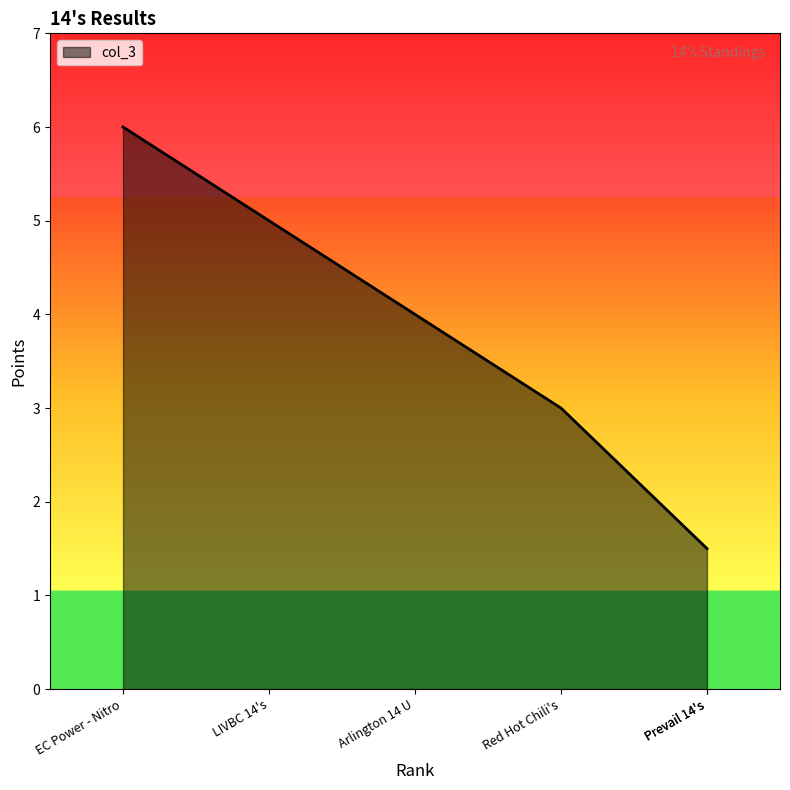

What is the difference between the values at Red Hot Chili's and Prevail 14's?

1.5